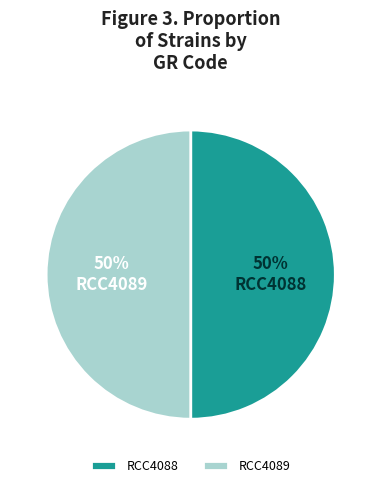

What percentage is the RCC4088 slice, to the nearest percent?

50%